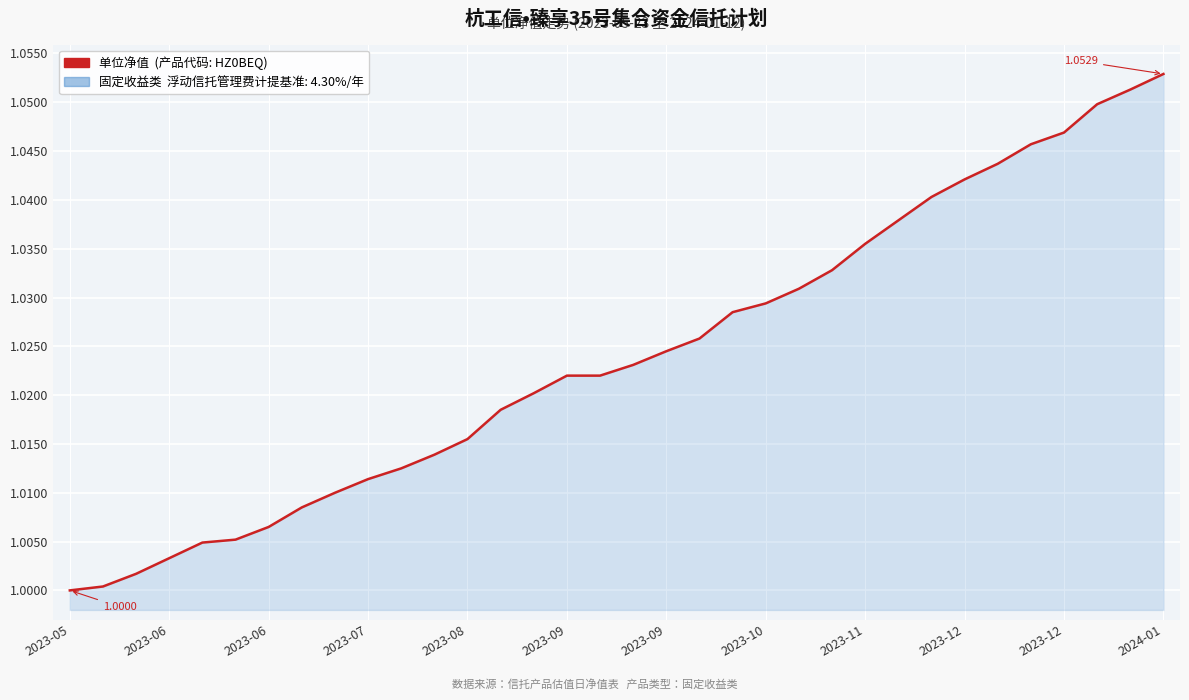

Does the chart have visible grid lines?

Yes